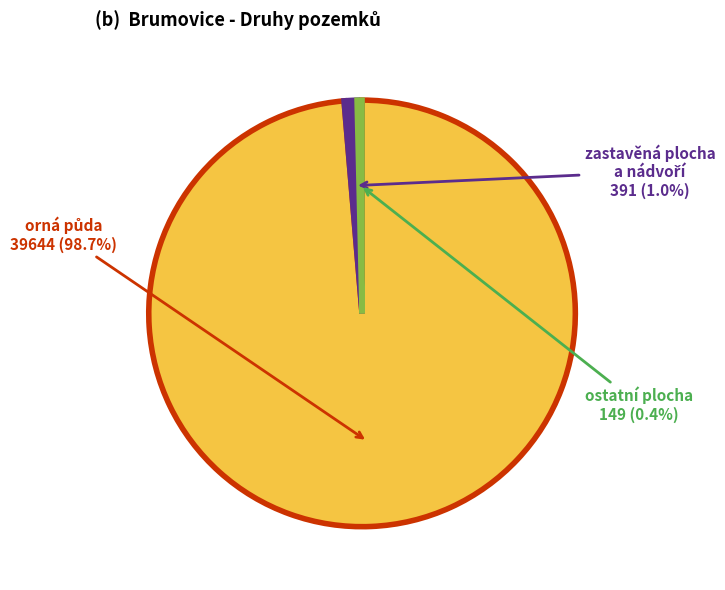

How many slices are in this pie chart?

3